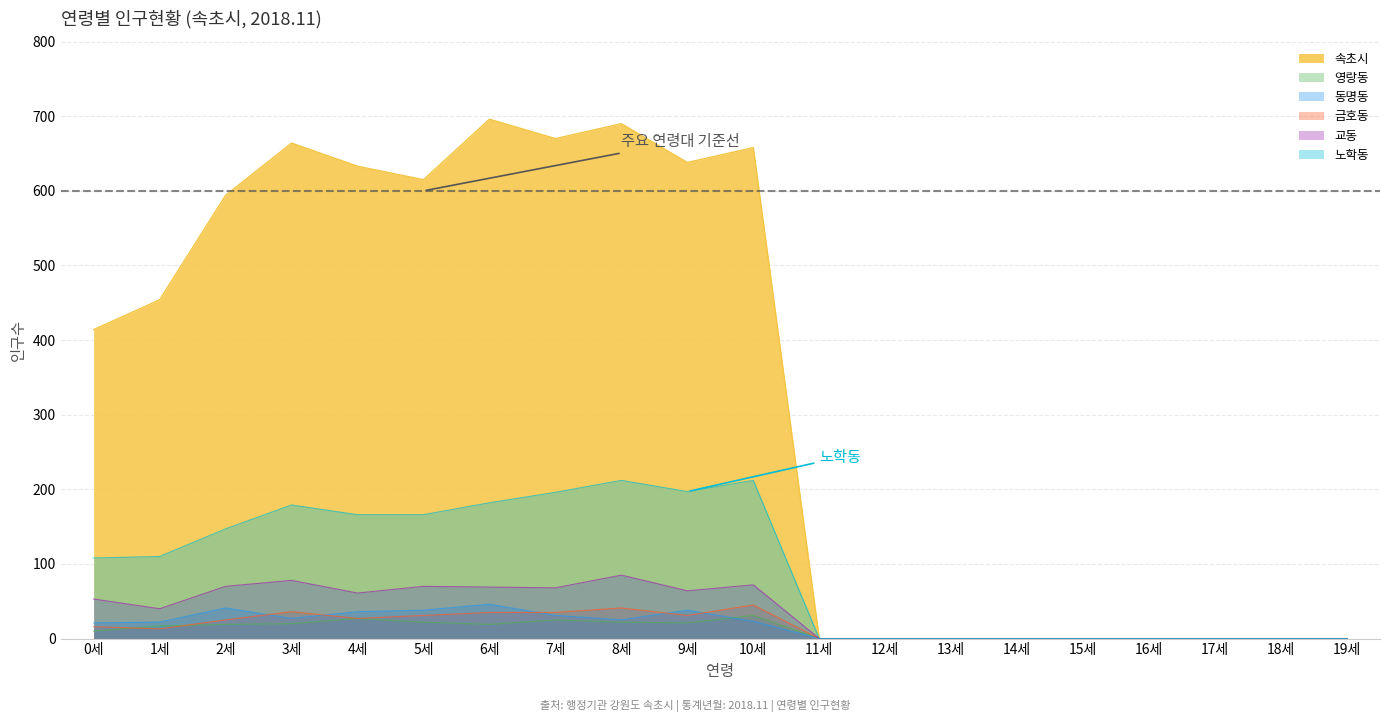

Reading left to right, extract all data points from this chart.

속초시: 414	454	594	664	633	615	696	670	690	638	658	0	0	0	0	0	0	0	0	0
영랑동: 10	17	19	20	27	22	19	25	22	21	31	0	0	0	0	0	0	0	0	0
동명동: 21	22	41	27	36	38	46	31	25	38	23	0	0	0	0	0	0	0	0	0
금호동: 16	13	25	36	27	31	35	35	41	31	45	0	0	0	0	0	0	0	0	0
교동: 53	40	70	78	61	70	69	68	85	64	72	0	0	0	0	0	0	0	0	0
노학동: 108	110	147	179	166	166	182	196	212	197	212	0	0	0	0	0	0	0	0	0